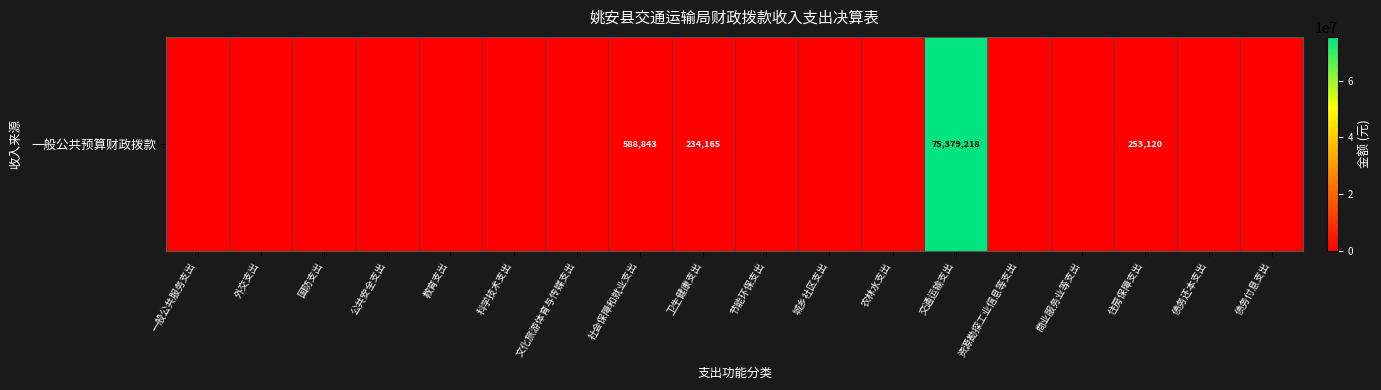

Rank the categories by value from lowest to highest.

一般公共服务支出, 外交支出, 国防支出, 公共安全支出, 教育支出, 科学技术支出, 文化旅游体育与传媒支出, 节能环保支出, 城乡社区支出, 农林水支出, 资源勘探工业信息等支出, 商业服务业等支出, 债务还本支出, 债务付息支出, 卫生健康支出, 住房保障支出, 社会保障和就业支出, 交通运输支出